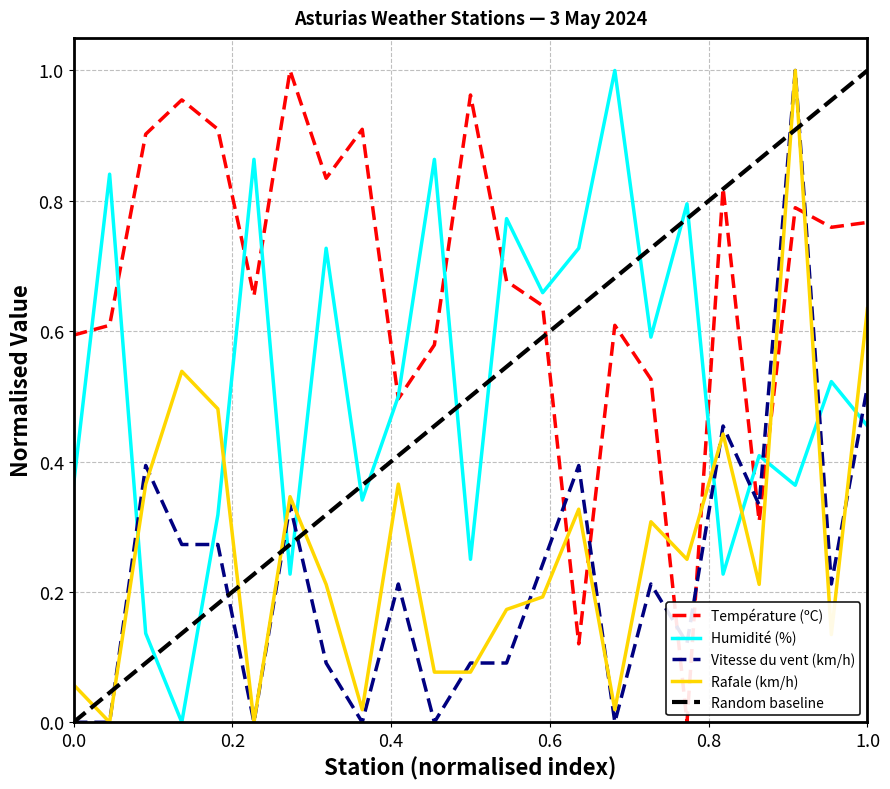

The Vitesse du vent (km/h) series shows -0.3 at 0.0. True or false?

False